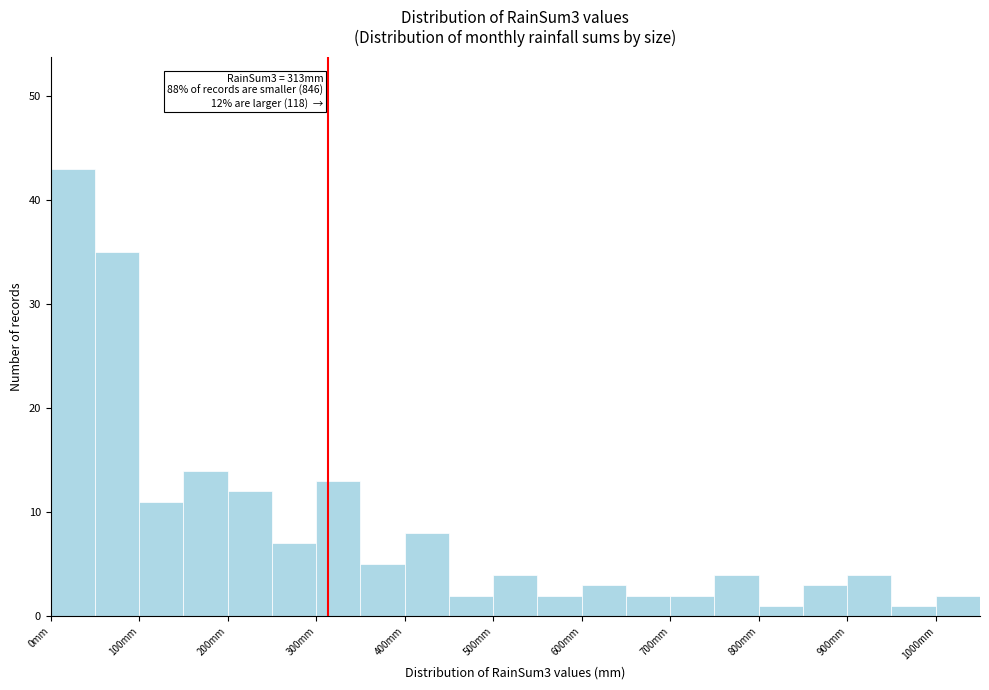

Over which range of the x-axis is the bar tallest?

0 to 50